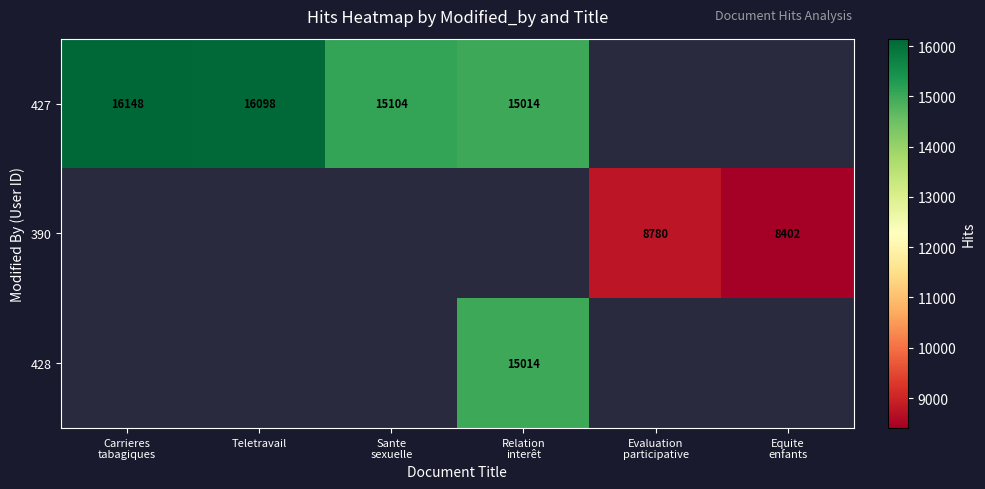

The 390 series shows 8402.0 at Equite enfants. True or false?

True